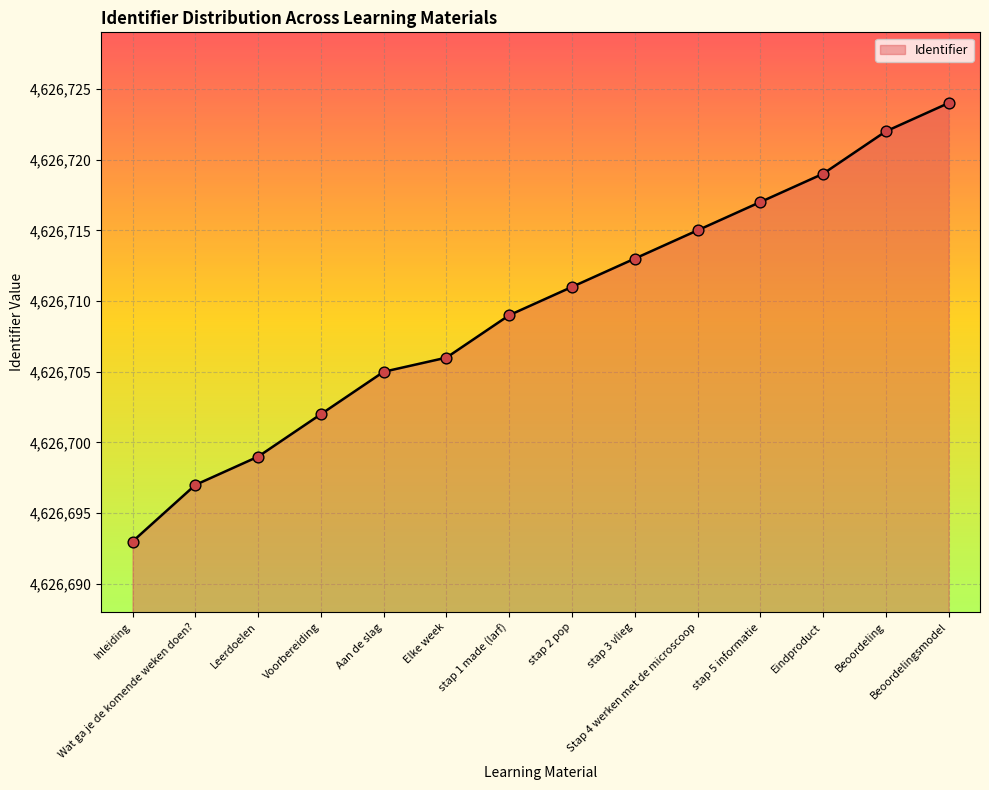

What is the ratio of the value at Elke week to the value at Wat ga je de komende weken doen??

1.0